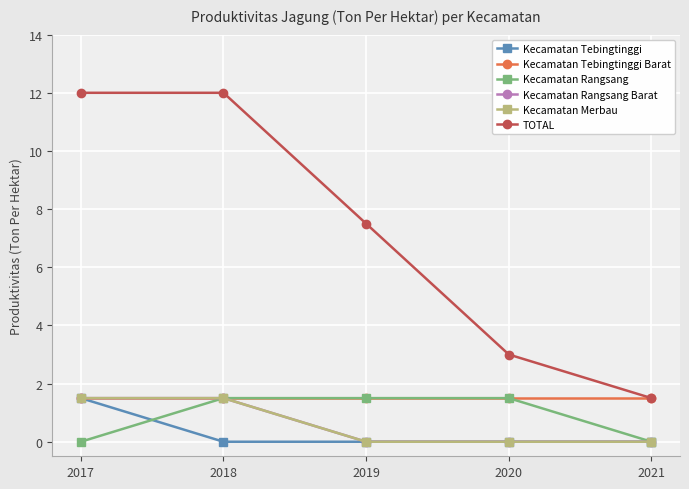

How many lines are shown in the chart?

6